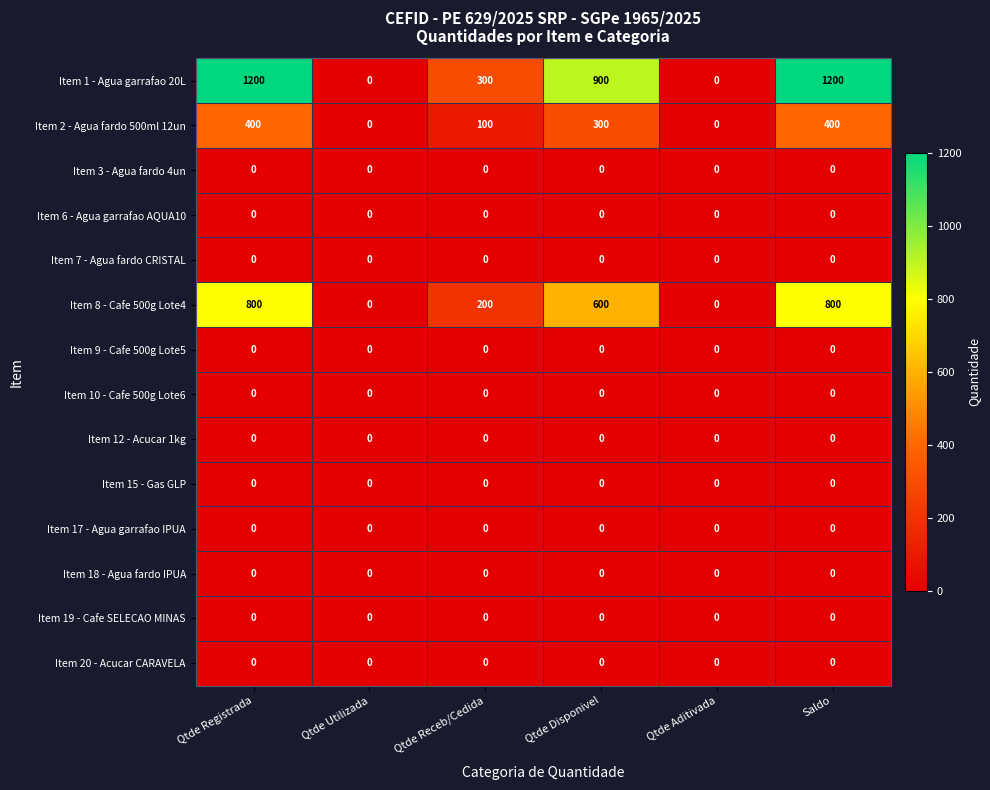

Which series has the widest spread of values?

Item 1 - Agua garrafao 20L